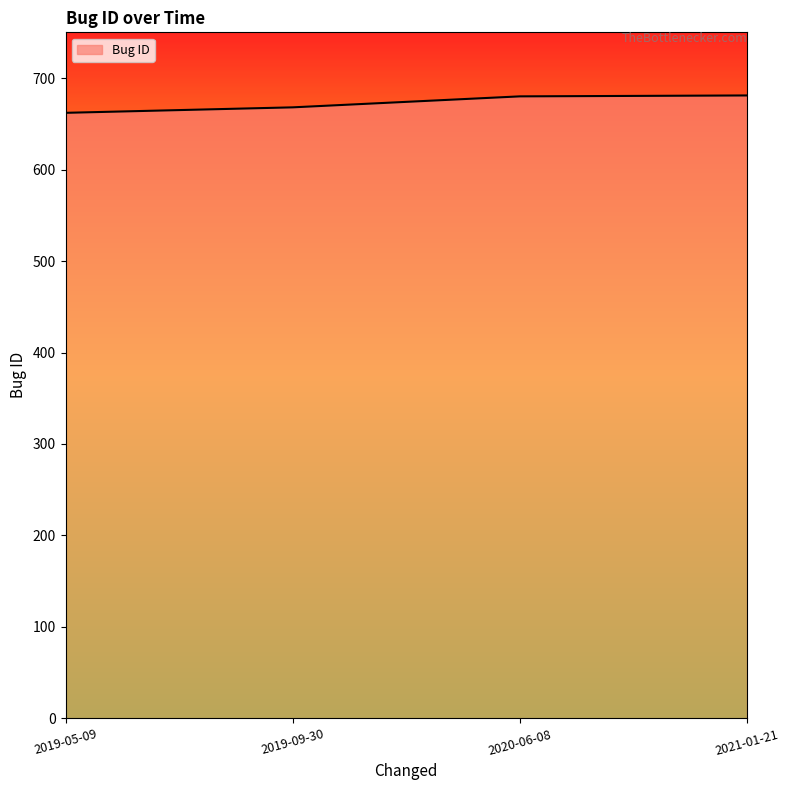

Approximately how many times larger is the value at 2019-09-30 compared to 2020-06-08?

1.0